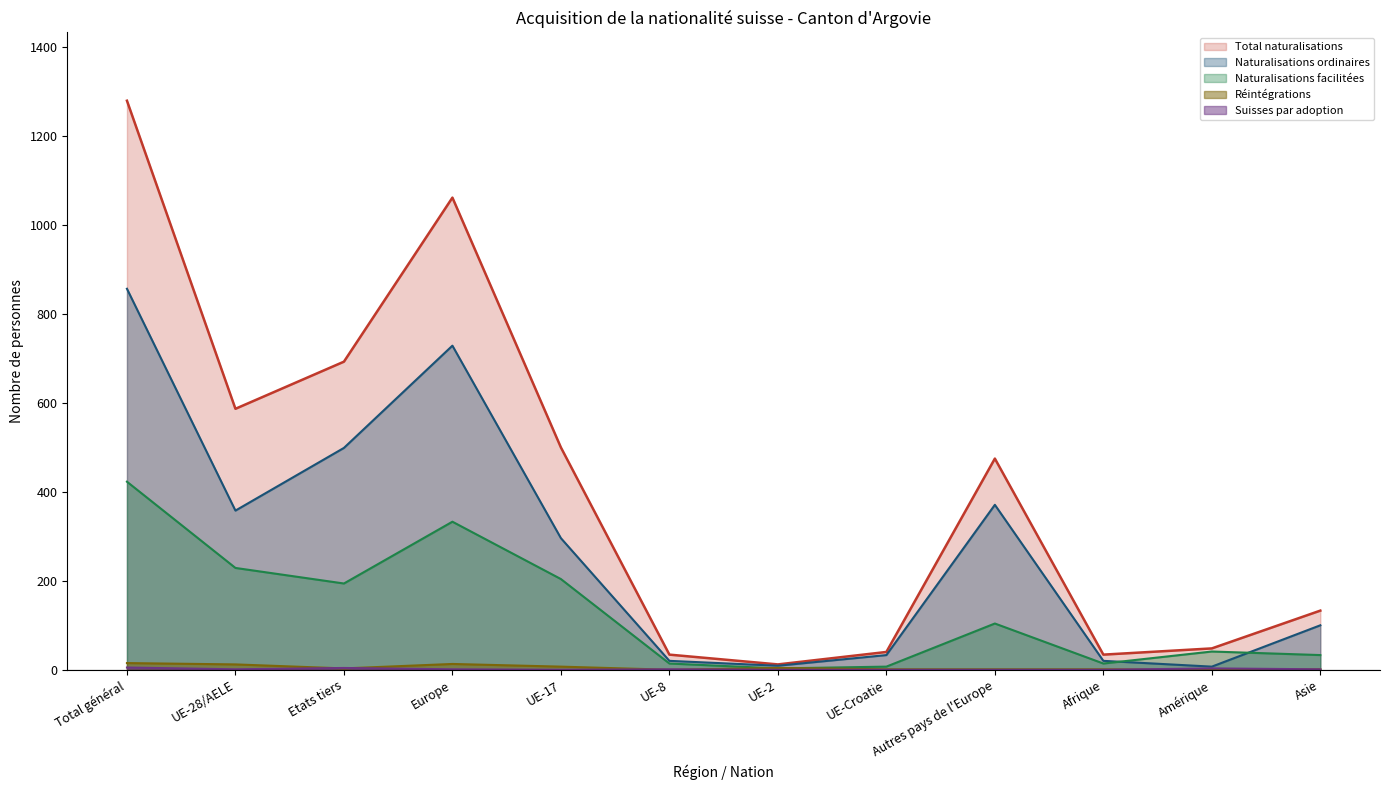

At how many categories does at least one series exceed 1226?

1